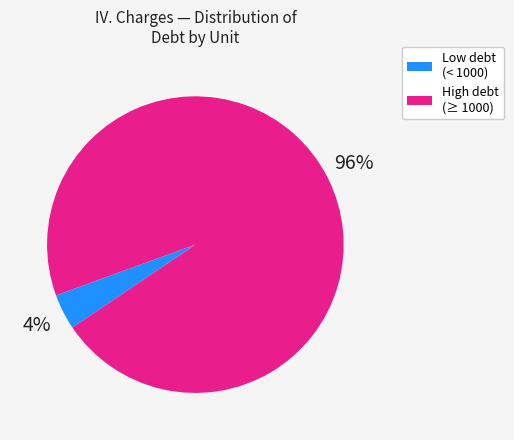

To the nearest percent, what is the difference between the largest and smallest slice percentages?

92%